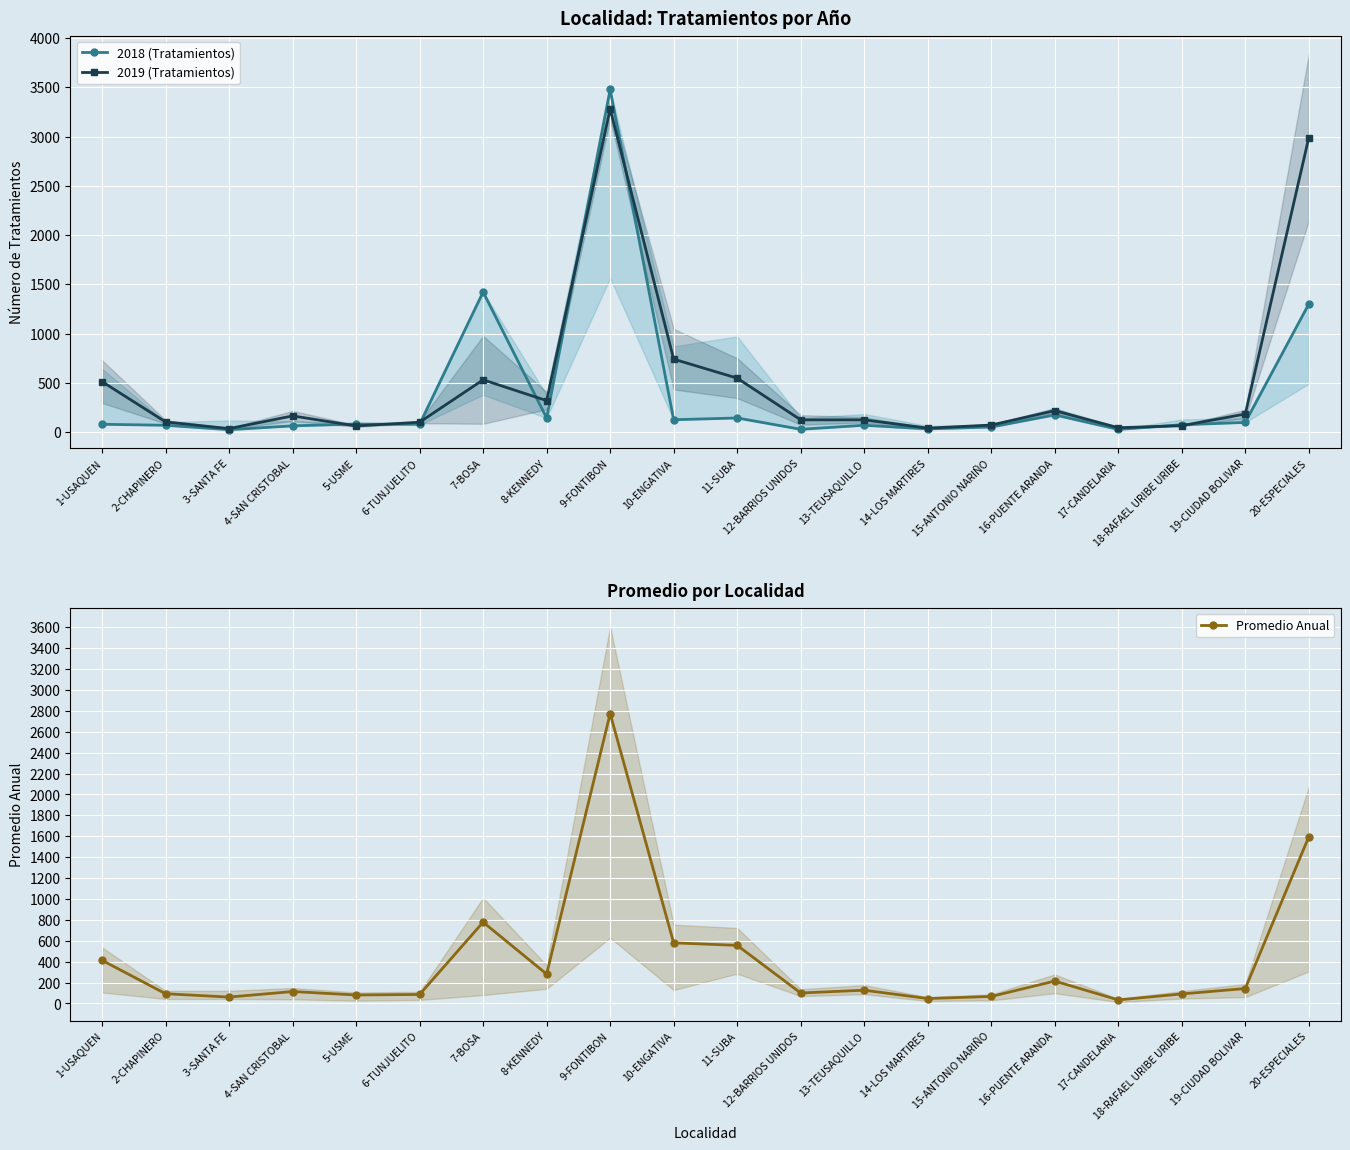

Between 4-SAN CRISTOBAL and 6-TUNJUELITO, which is larger?

6-TUNJUELITO